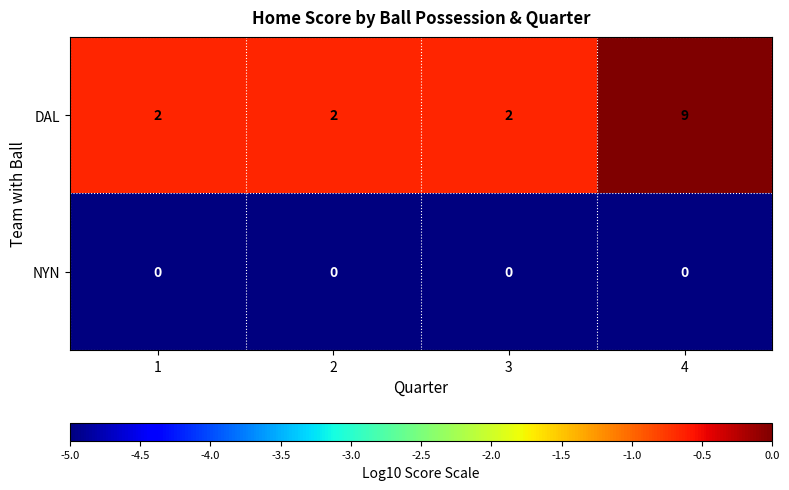

Is it true that DAL equals 2 at 1?

True